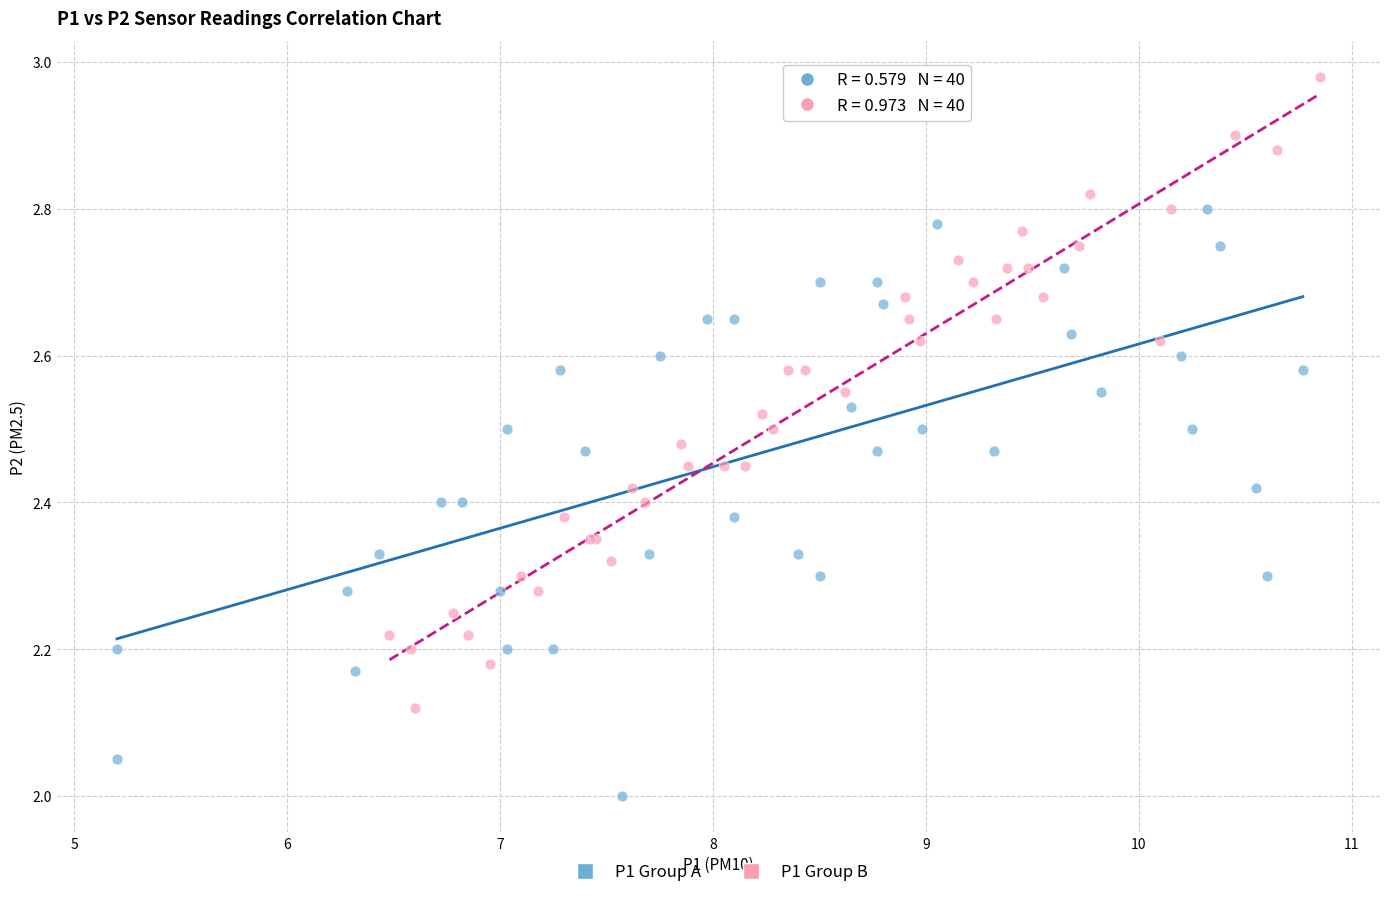

Which series reaches the minimum Y coordinate?

P1 Group A